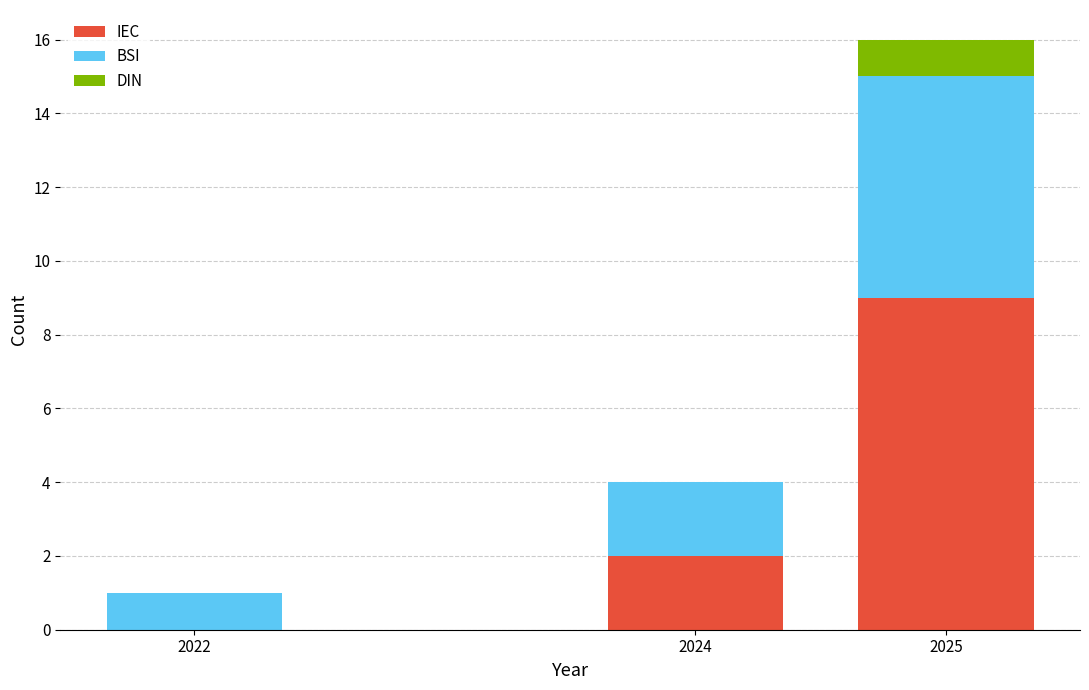

Reading left to right, list the values for the IEC series.

2022=0	2024=2	2025=9